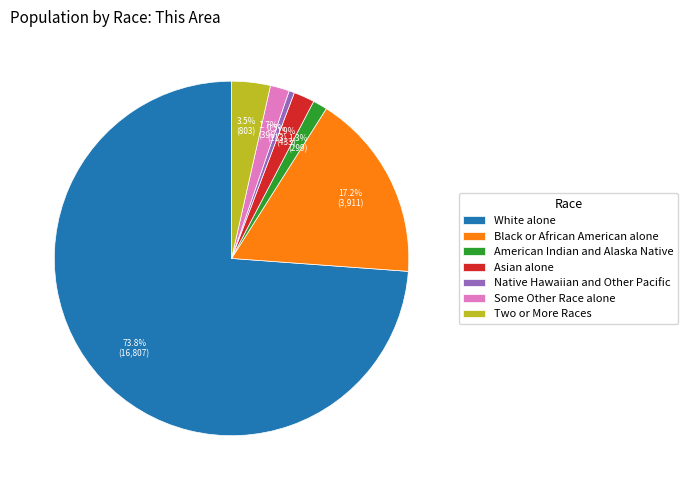

Which slice is the smallest?

Native Hawaiian and Other Pacific